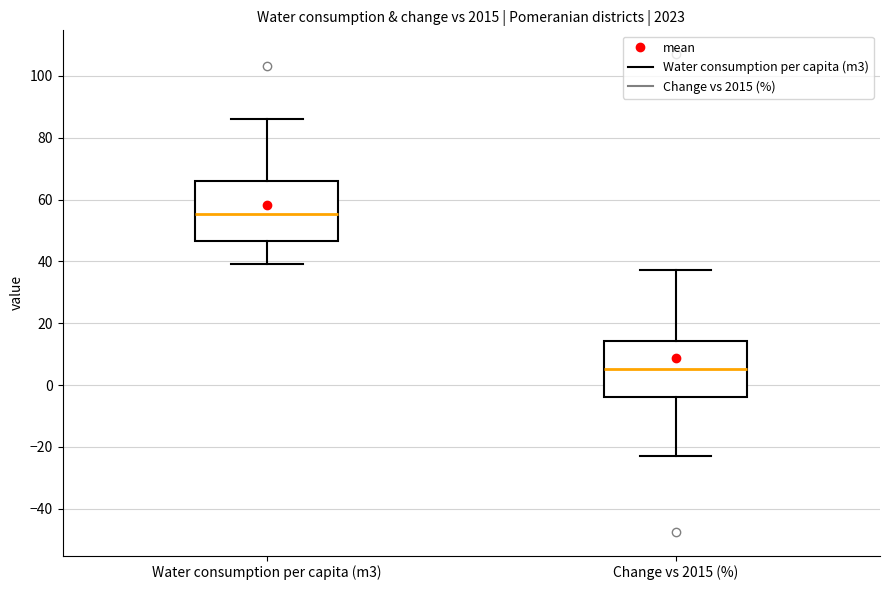

Reading left to right, transcribe this box plot: for each box, give where its median line is, the range the box spans, and where its two whiskers end, as read against the y-axis. The values are not printed on the chart, so give them approximately, as read against the axis.

Water consumption per capita (m3): median 56, box 46 to 66, whiskers 40 to 86
Change vs 2015 (%): median 6, box -4 to 14, whiskers -22 to 38